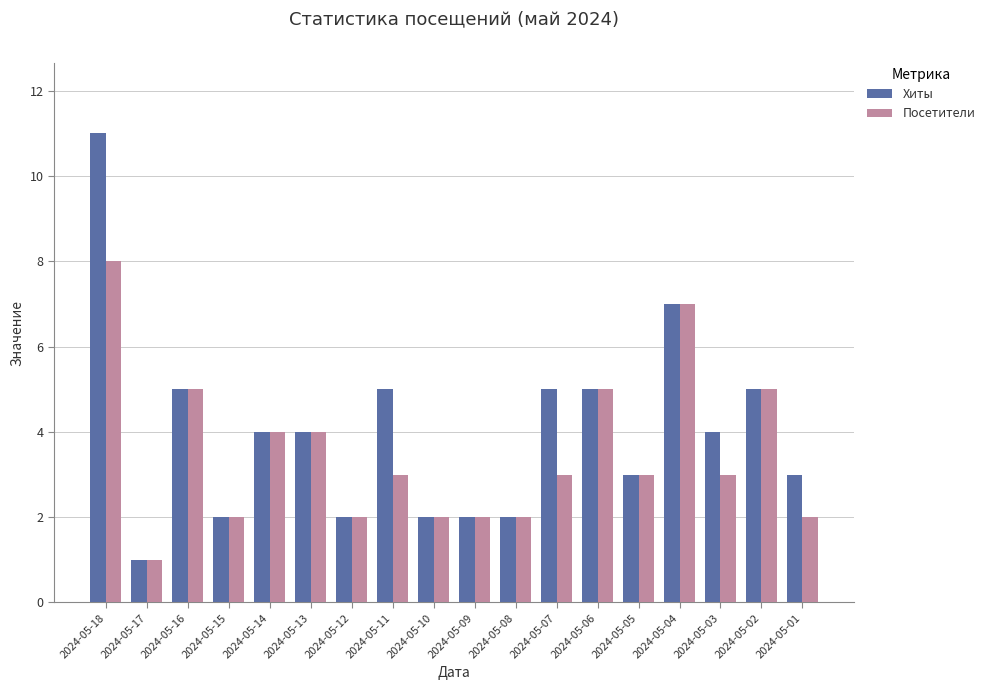

Is the value of Посетители at 2024-05-18 greater than the value of Хиты at 2024-05-06?

Yes